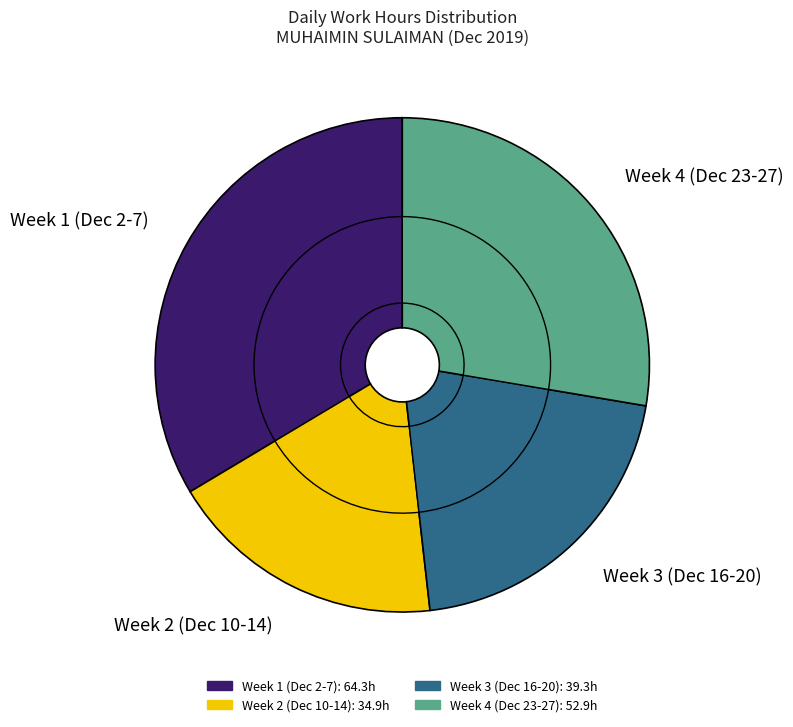

Does Fri 27 account for over 50% of the chart?

No